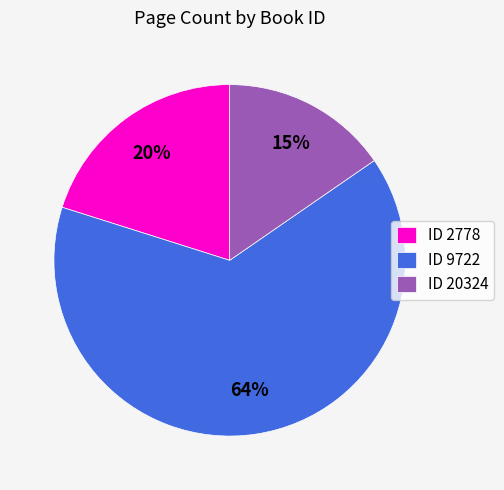

Is there any slice that represents more than half of the pie?

Yes